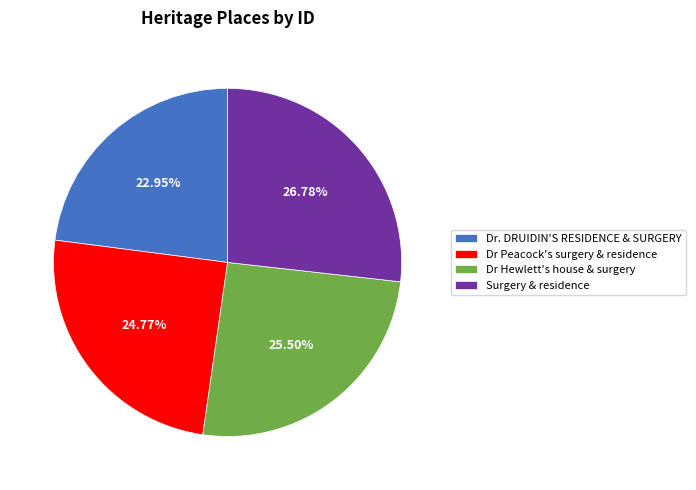

What is the largest slice in the pie chart?

Surgery & residence